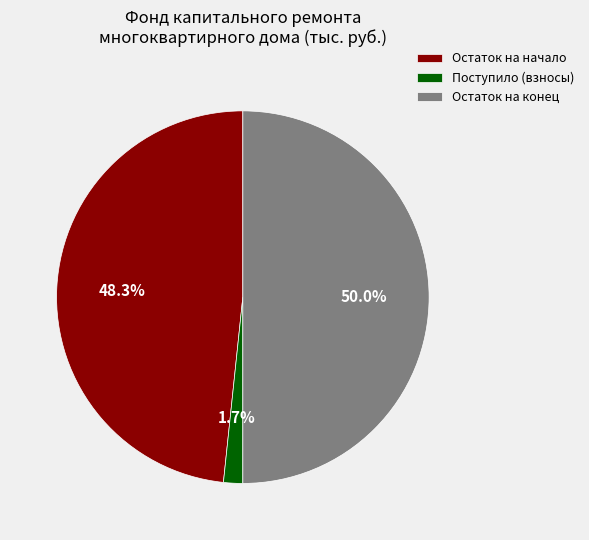

Rank the categories by value from highest to lowest.

Остаток на конец, Остаток на начало, Поступило (взносы)